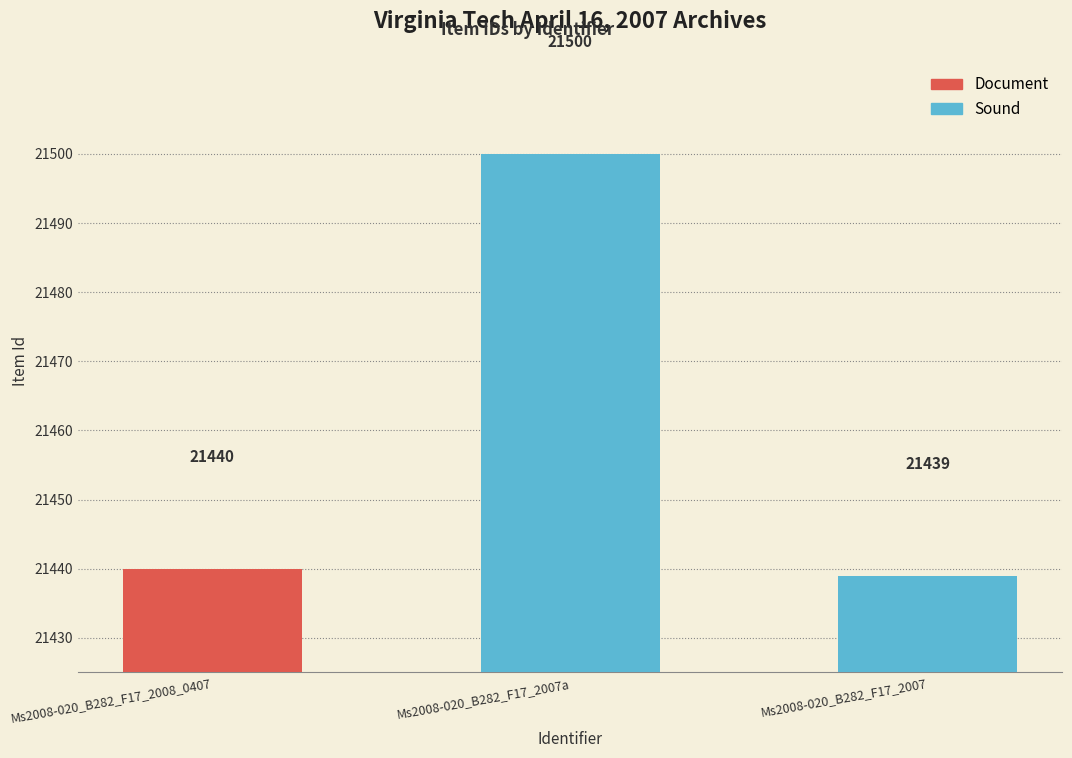

Reading right to left, list all the values displayed in this chart.

Ms2008-020_B282_F17_2007=21439	Ms2008-020_B282_F17_2007a=21500	Ms2008-020_B282_F17_2008_0407=21440